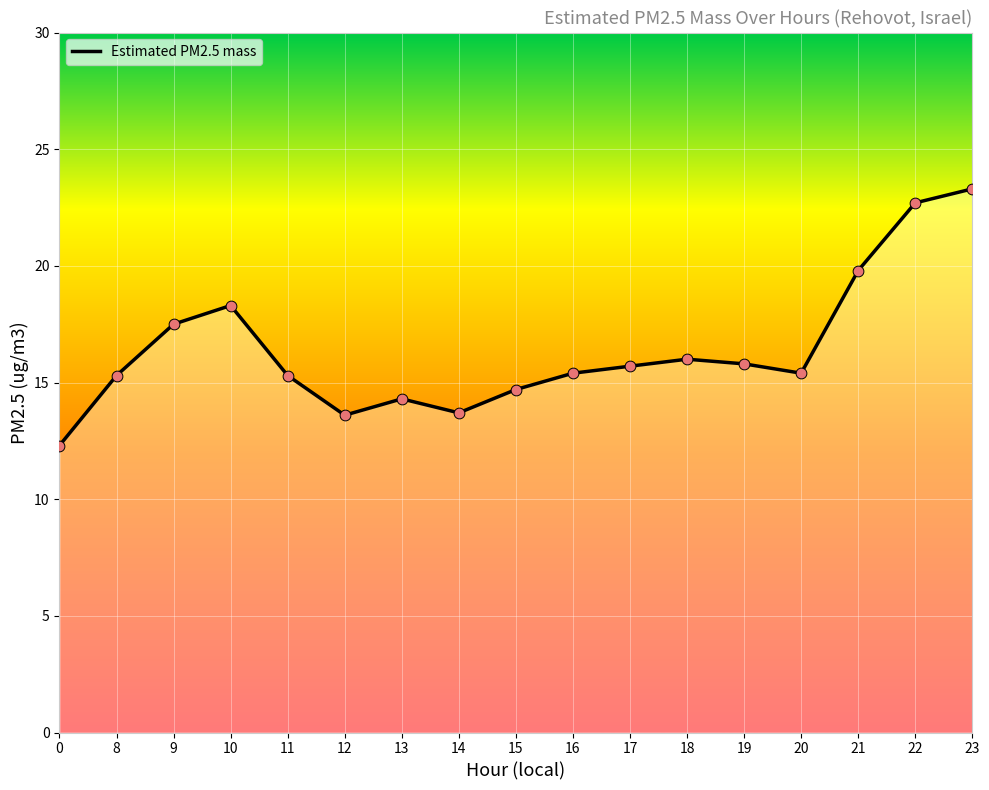

Between 12 and 22, which is larger?

22